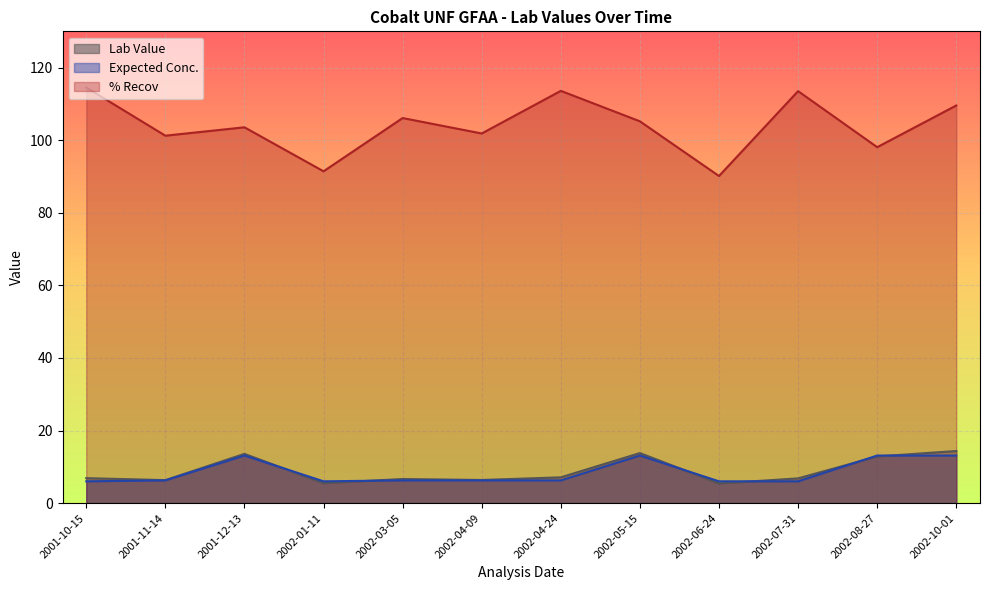

What position from the left is 2002-03-05?

5